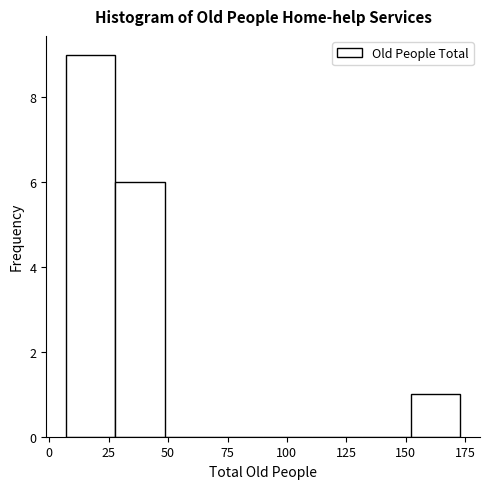

Reading left to right, transcribe this chart: for each bar, give the range it covers on the x-axis and its height. Neither the bar edges nor the heights are printed on the chart, so give them approximately, as read against the axes.

5 to 30: 9
30 to 50: 6
50 to 70: 0
70 to 90: 0
90 to 110: 0
110 to 130: 0
130 to 150: 0
150 to 175: 1